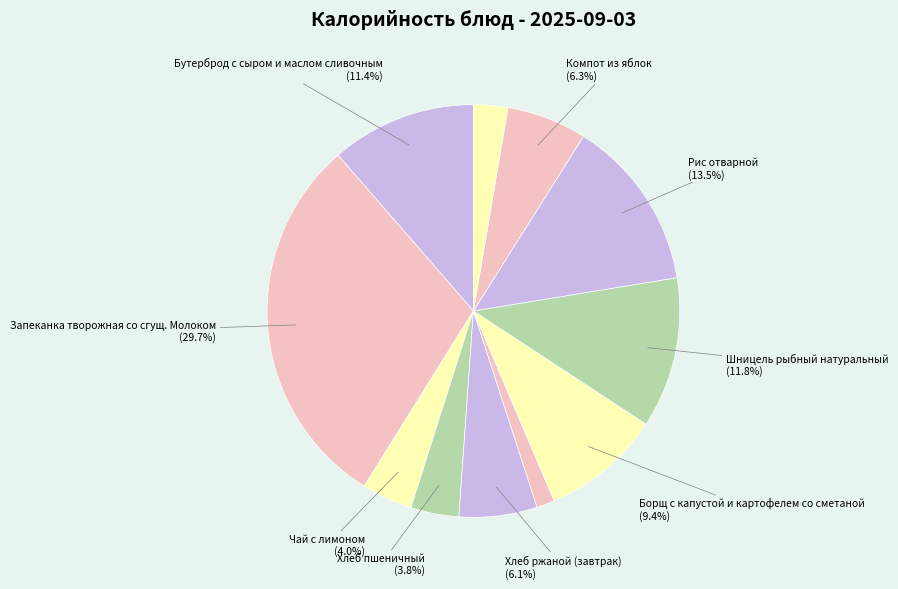

Count the number of slices in the pie.

11